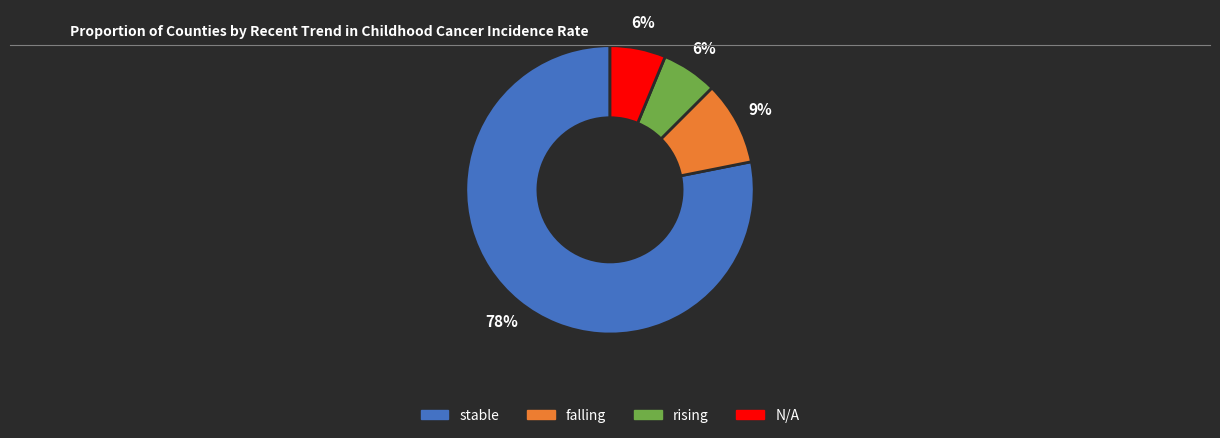

To the nearest percent, what portion does falling represent?

9%